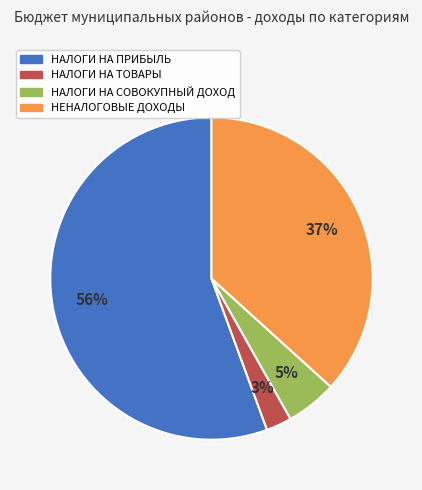

Combined, do НЕНАЛОГОВЫЕ ДОХОДЫ and НАЛОГИ НА ТОВАРЫ account for over 50%?

No